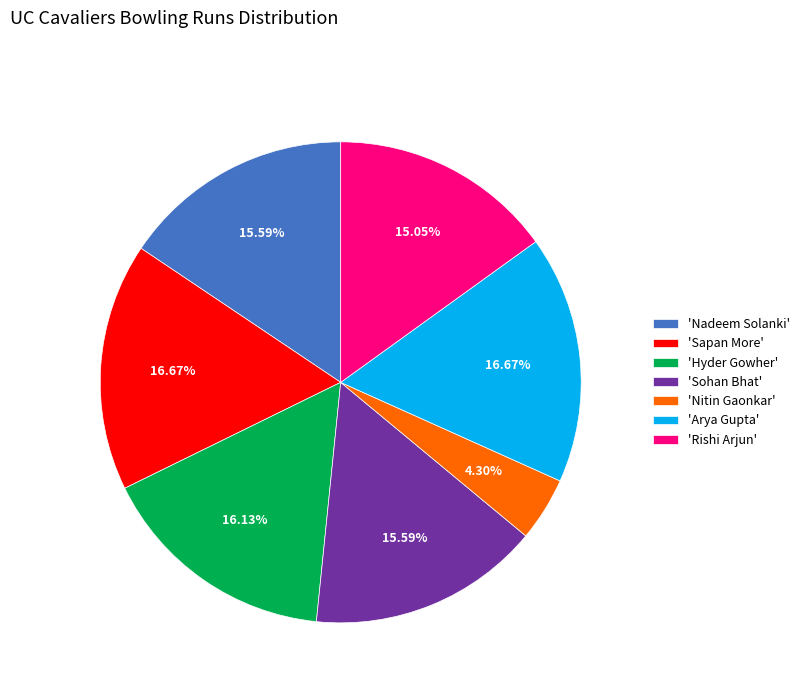

What is the smallest slice in the pie chart?

'Nitin Gaonkar'